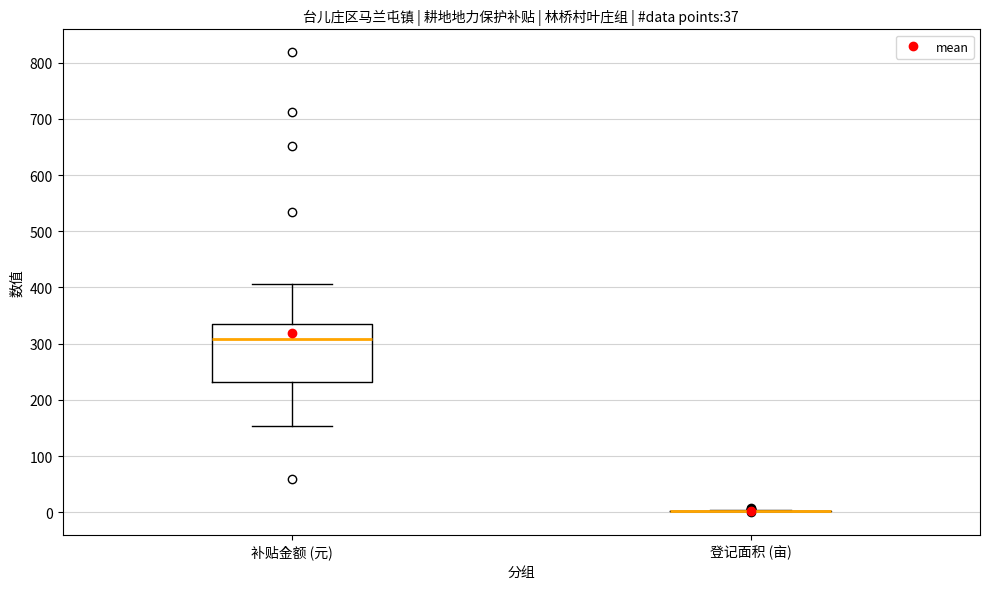

Which box is the tallest, from its lower edge to its upper edge?

补贴金额 (元)